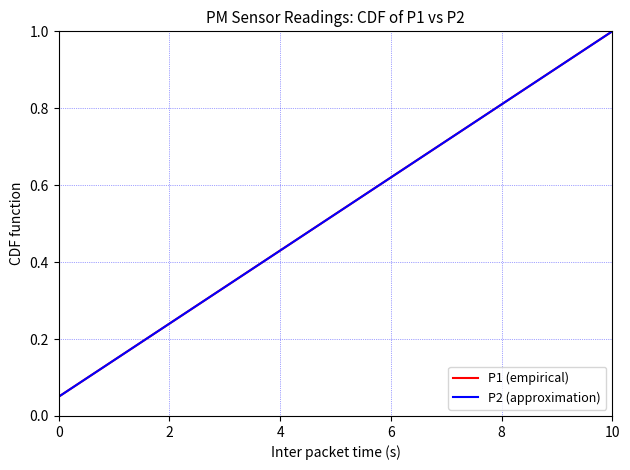

What is the maximum value for P1 (empirical)?

1.0